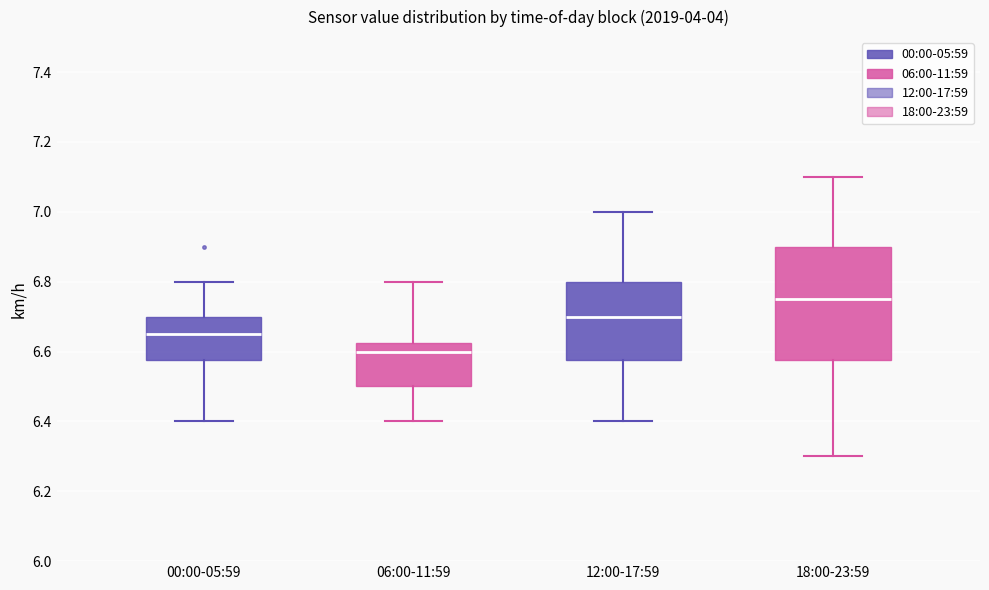

Reading left to right, read every box against the y-axis: the position of its median line, the range the box covers, and the ends of its whiskers. The values are not printed on the chart, so give them approximately, as read against the axis.

00:00-05:59: median 6.66, box 6.58 to 6.70, whiskers 6.40 to 6.80
06:00-11:59: median 6.60, box 6.50 to 6.62, whiskers 6.40 to 6.80
12:00-17:59: median 6.70, box 6.58 to 6.80, whiskers 6.40 to 7.00
18:00-23:59: median 6.76, box 6.58 to 6.90, whiskers 6.30 to 7.10